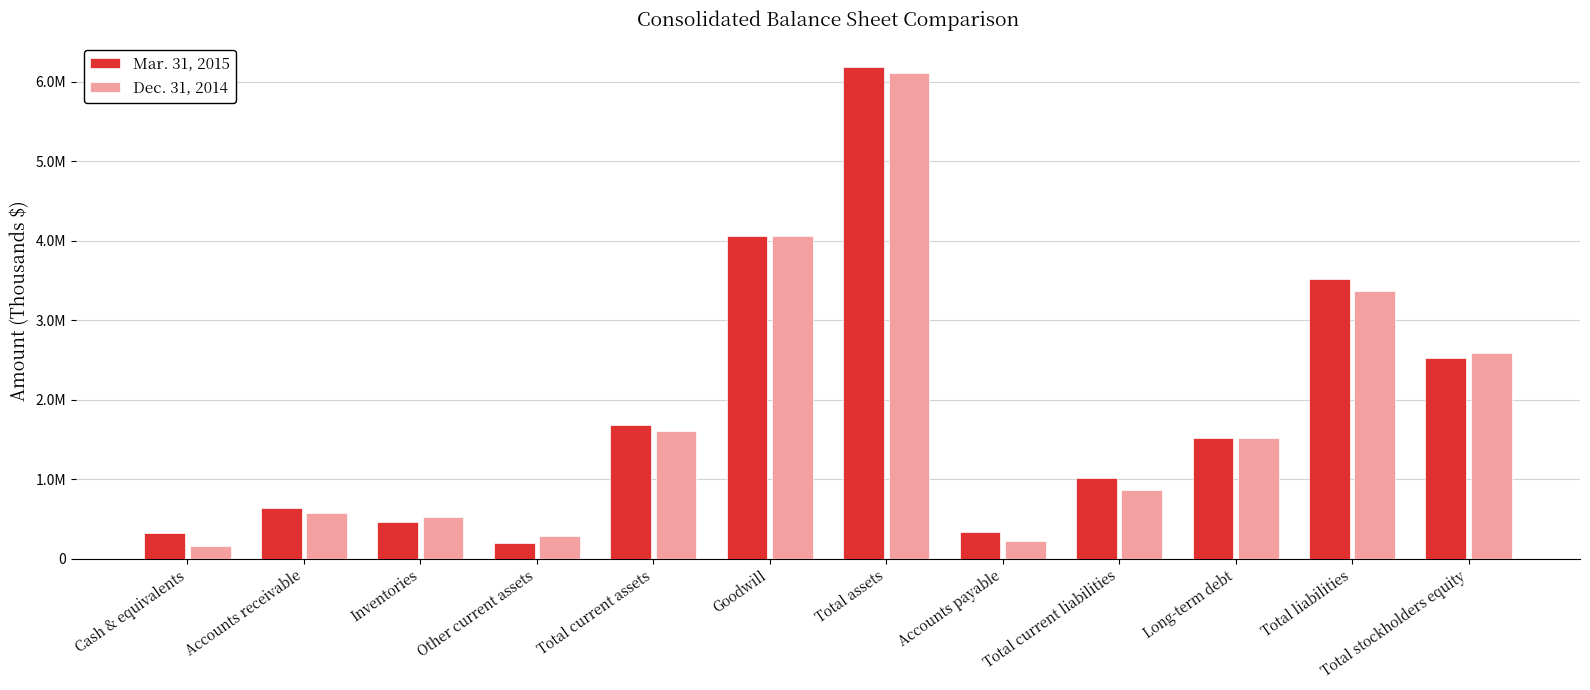

What is the difference between the highest and lowest values at Long-term debt?

5243